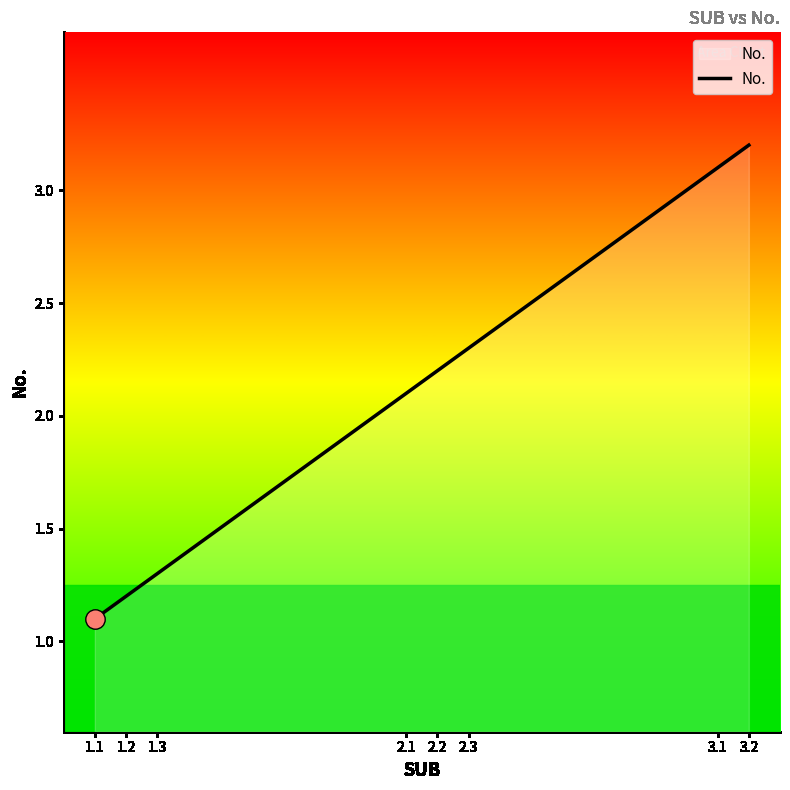

Does the chart have visible grid lines?

No